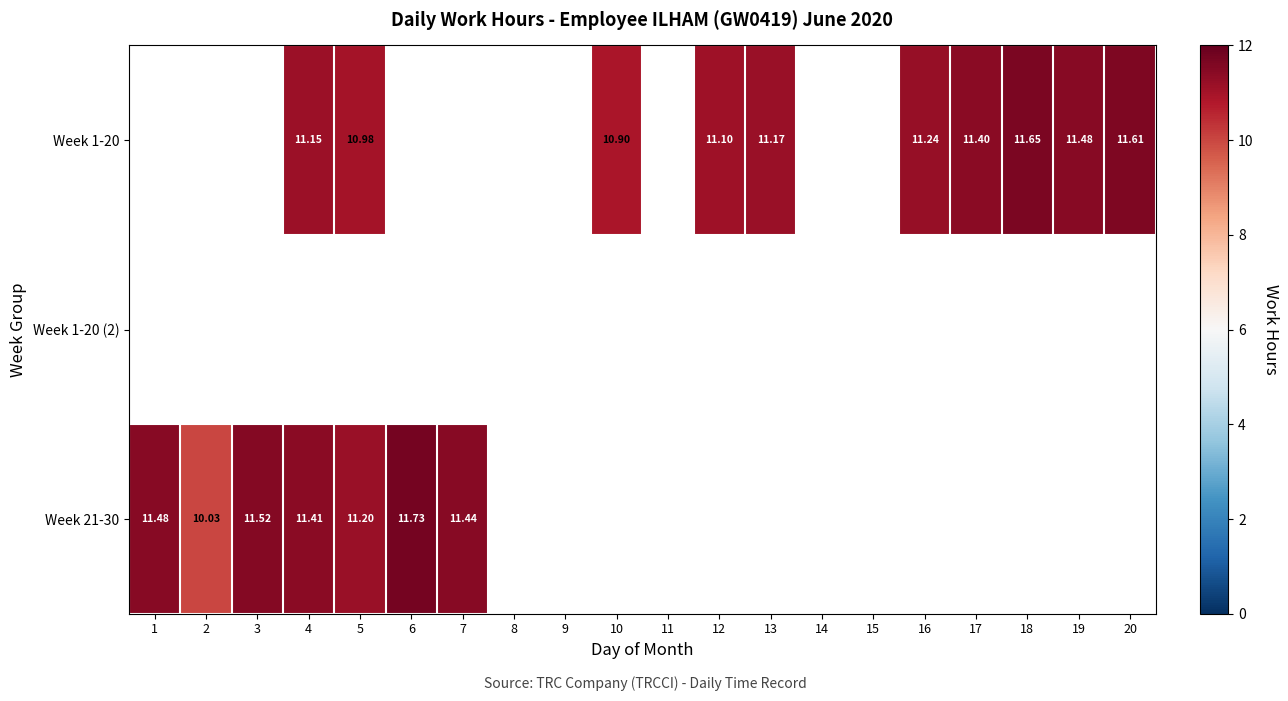

What is the maximum value shown in the chart?

11.7